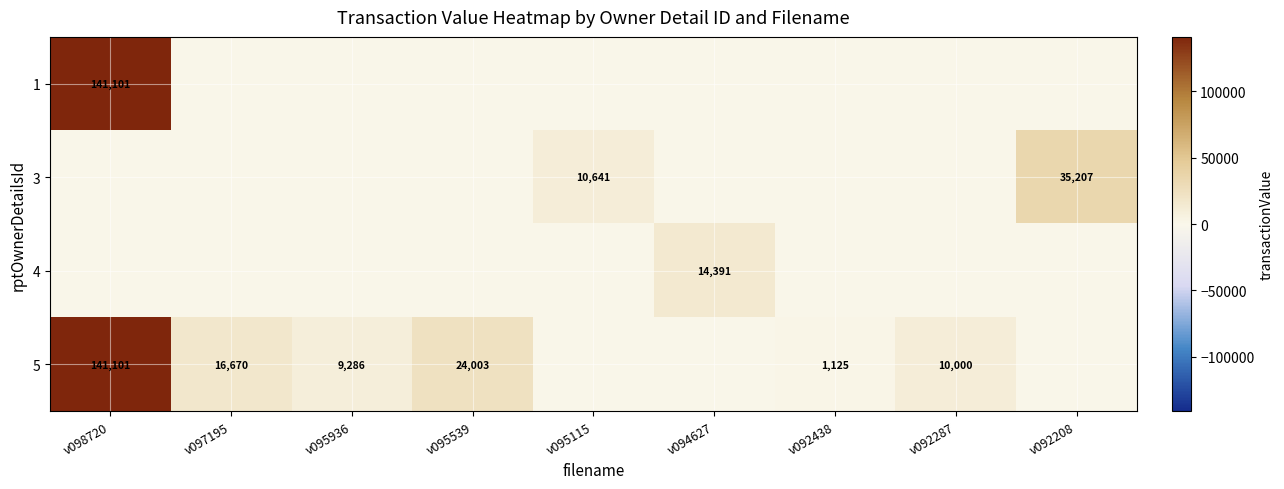

The 5 series shows 10000 at v092287. True or false?

True